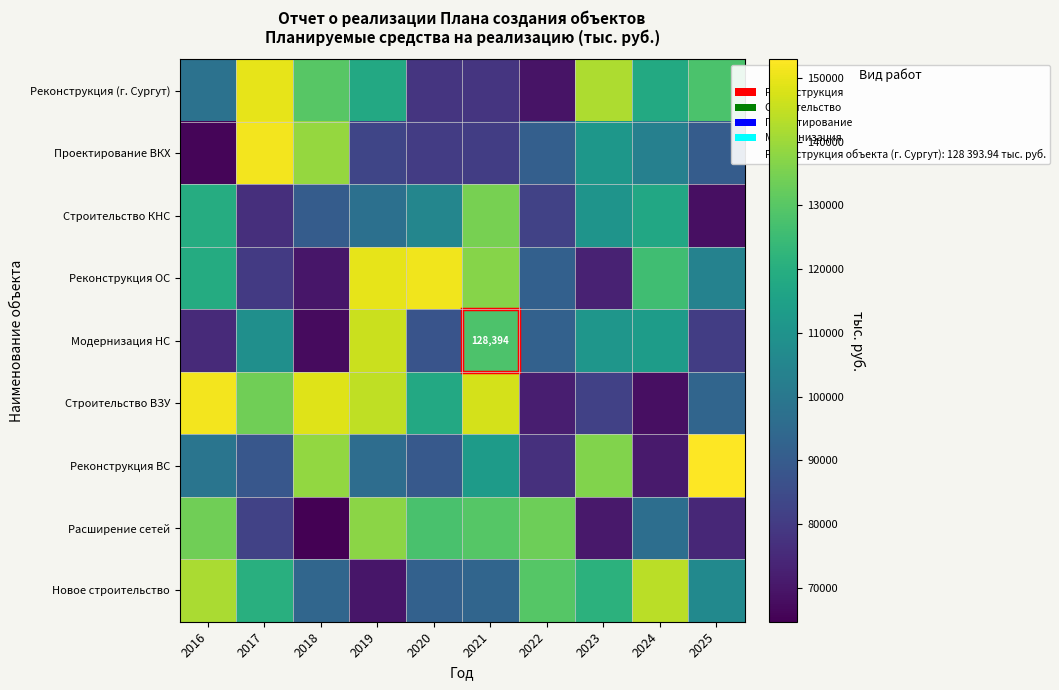

What is the approximate value of Расширение сетей at 2017?

82056.7